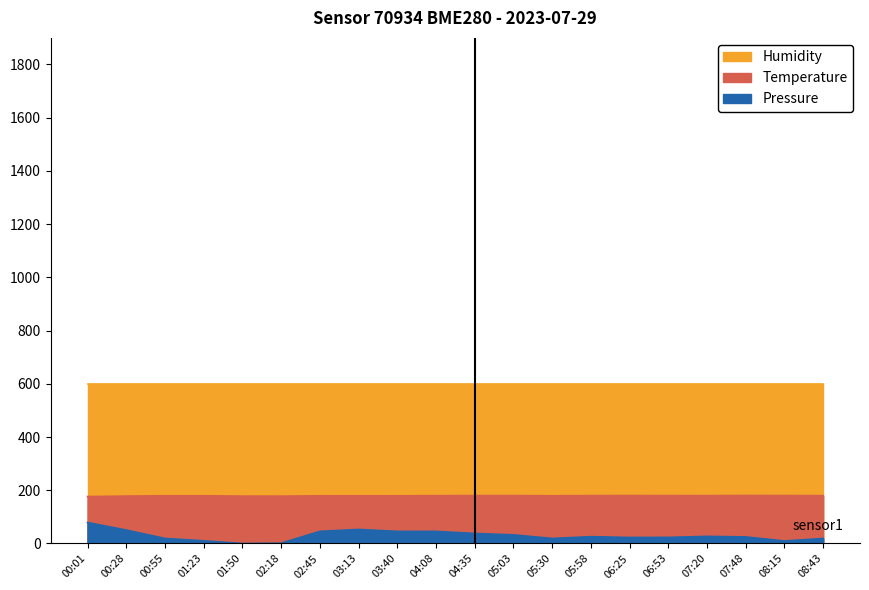

How many values in the Pressure series exceed 25?

10